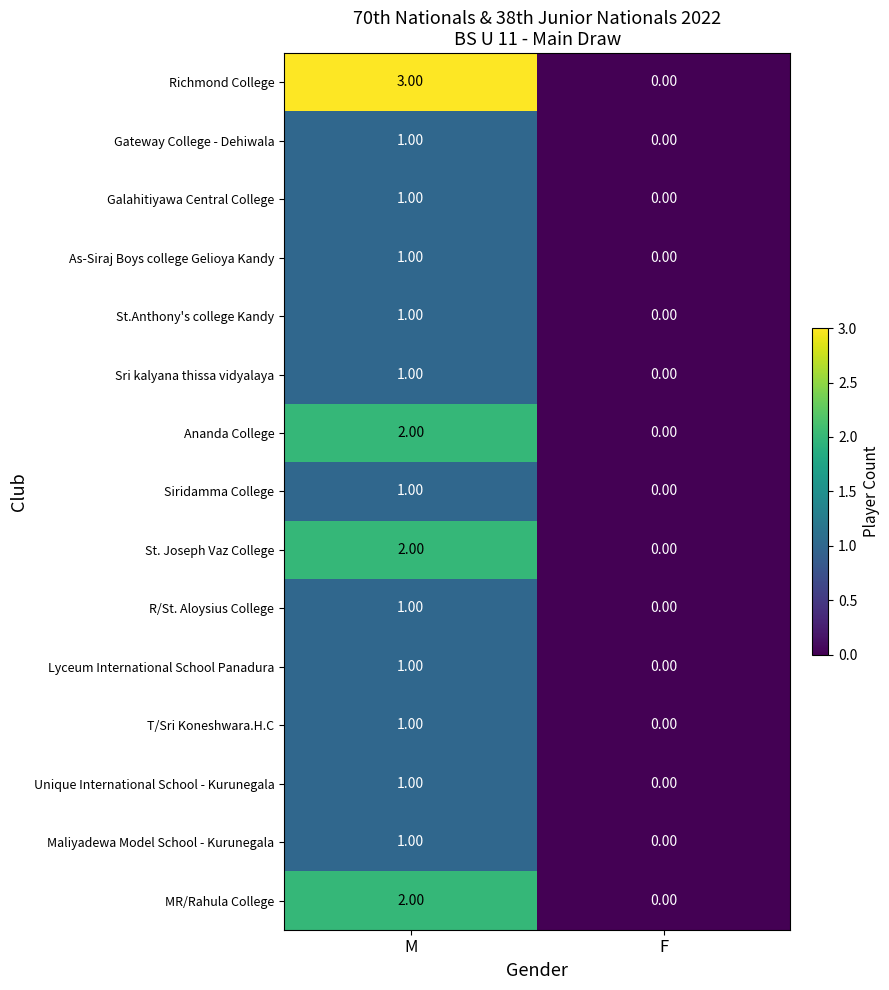

Which category has the highest value in the Richmond College series?

M